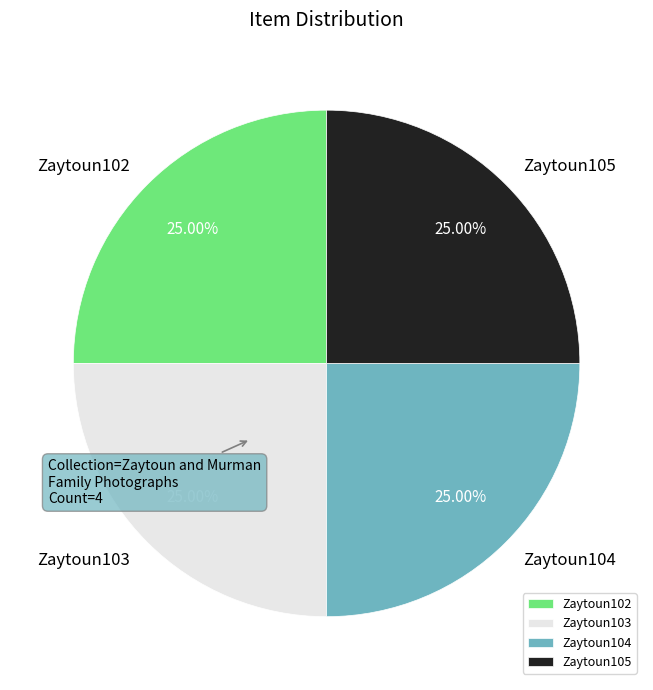

Count the number of slices in the pie.

4